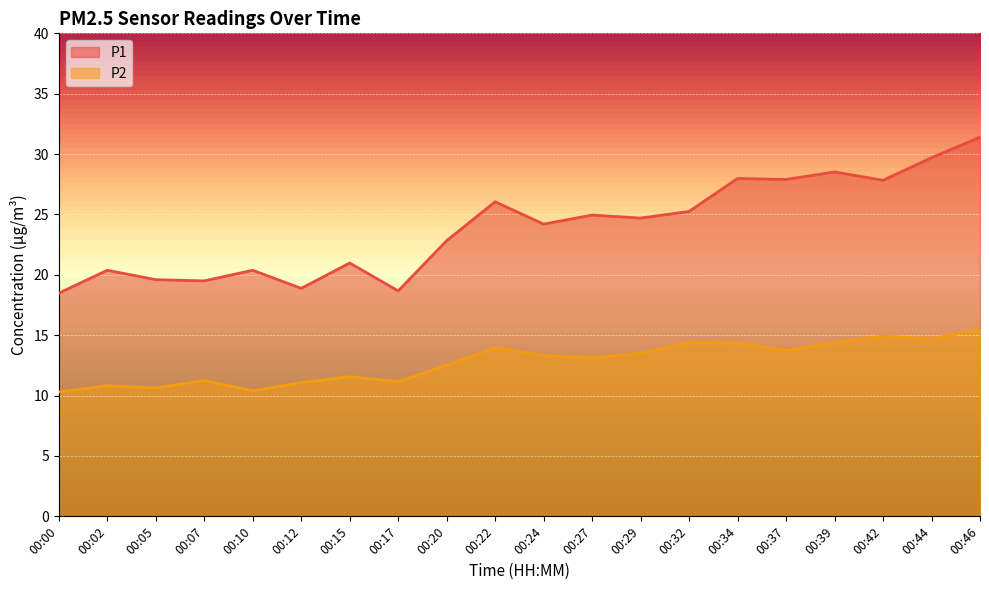

Reading right to left, transcribe all the data shown in this chart.

P1: 31.4	29.7	27.8	28.5	27.9	28.0	25.2	24.7	24.9	24.2	26.1	22.8	18.7	21.0	18.9	20.4	19.5	19.6	20.4	18.5
P2: 15.4	14.7	14.9	14.4	13.7	14.4	14.4	13.5	13.1	13.3	14.0	12.5	11.2	11.6	11.1	10.4	11.2	10.6	10.8	10.3